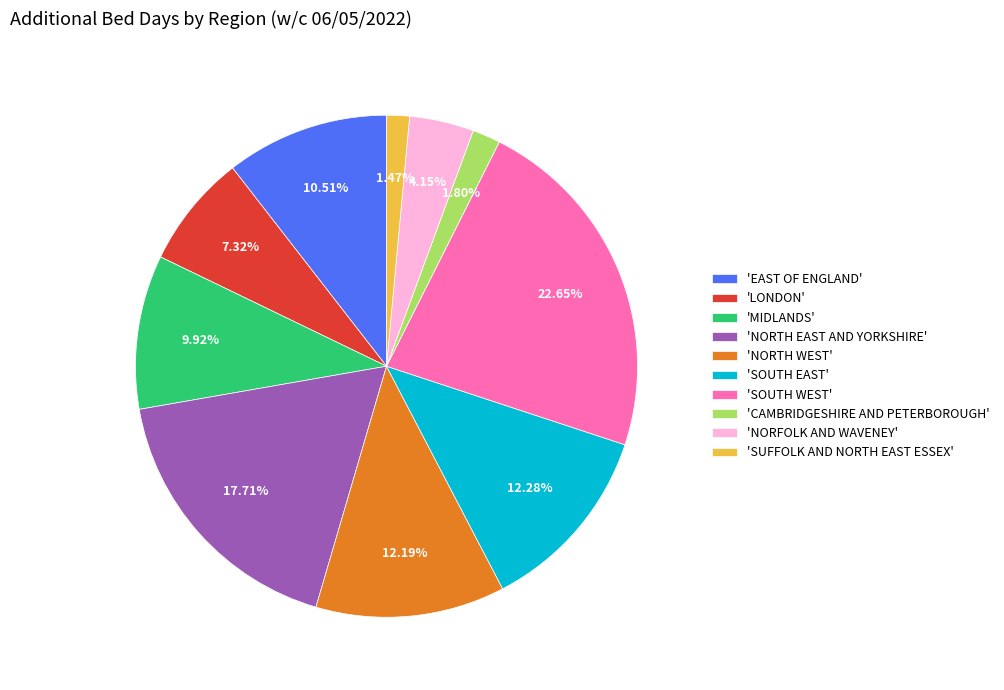

Combined, do 'NORTH WEST' and 'CAMBRIDGESHIRE AND PETERBOROUGH' account for over 50%?

No